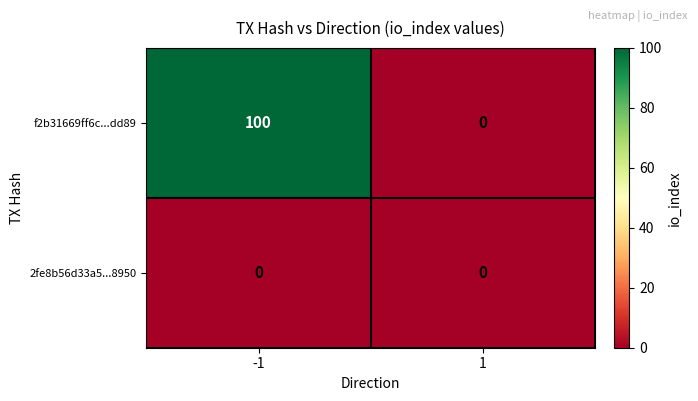

True or false: 2fe8b56d33a5...8950 has a value of 0 at -1.

True